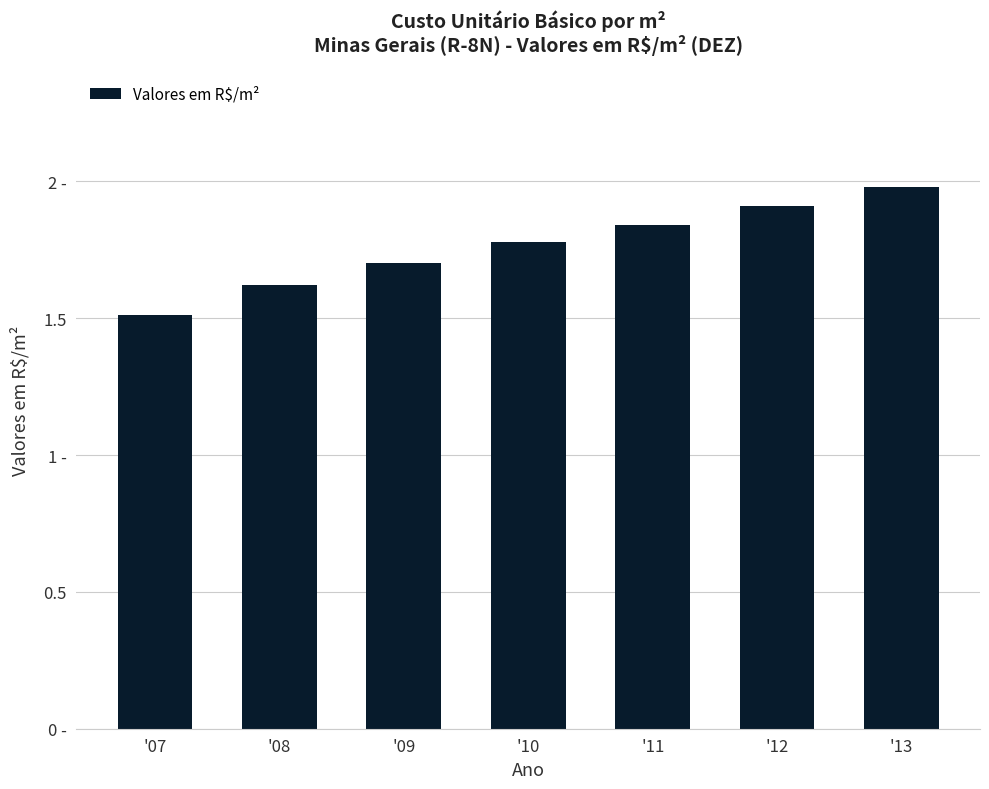

Is it true that the value at '08 is 1.6?

True